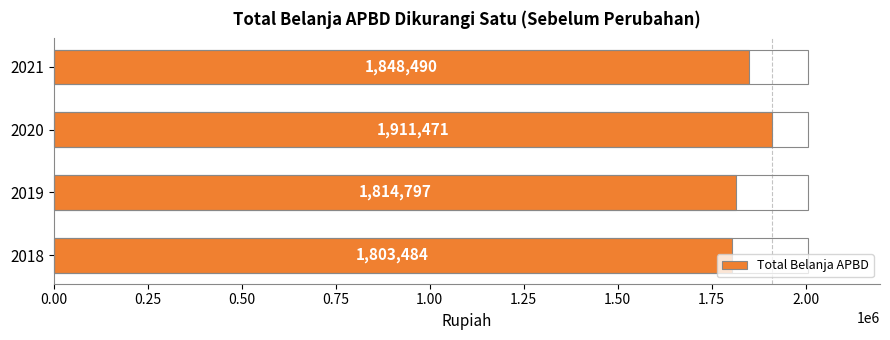

Rank the categories by value from highest to lowest.

2020, 2021, 2019, 2018